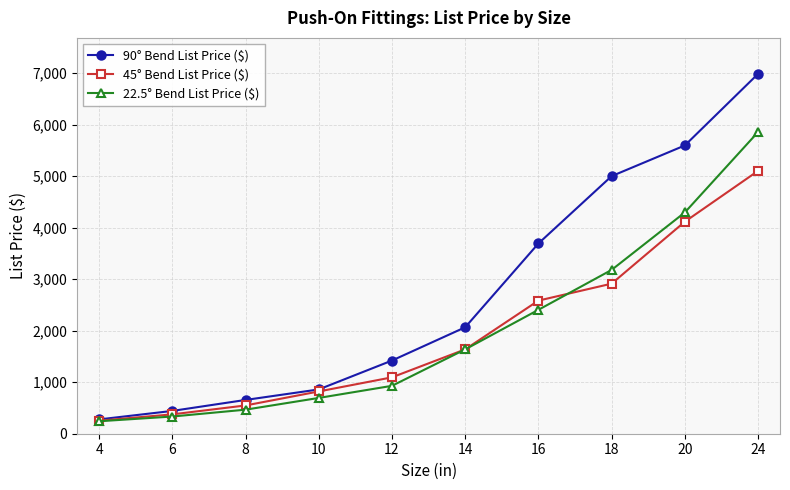

What is the maximum value shown in the chart?

6988